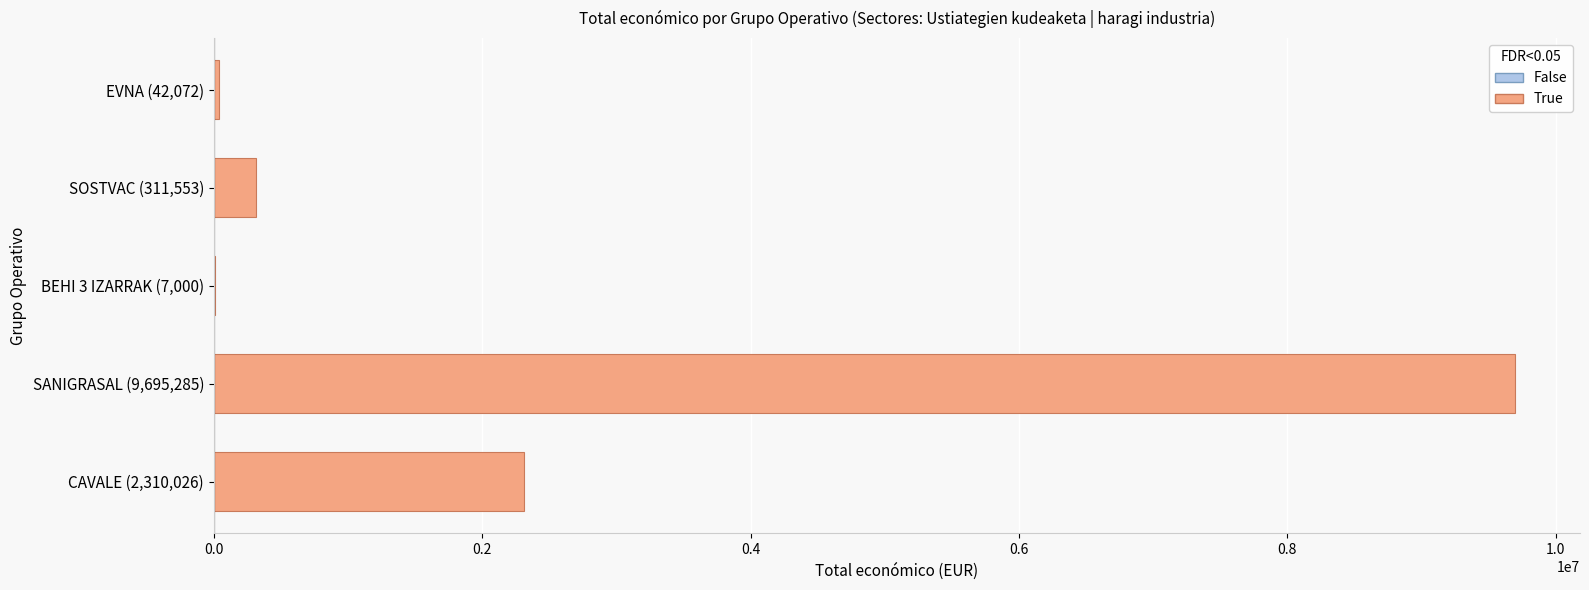

At which label is the value closest to 4851142?

CAVALE (2,310,026)